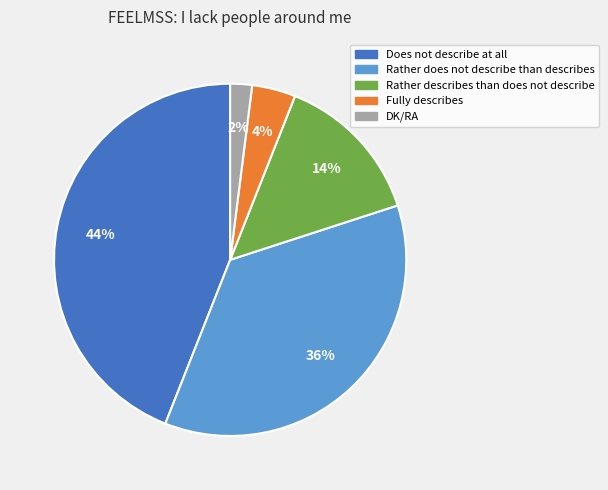

Is there any slice that represents more than half of the pie?

No